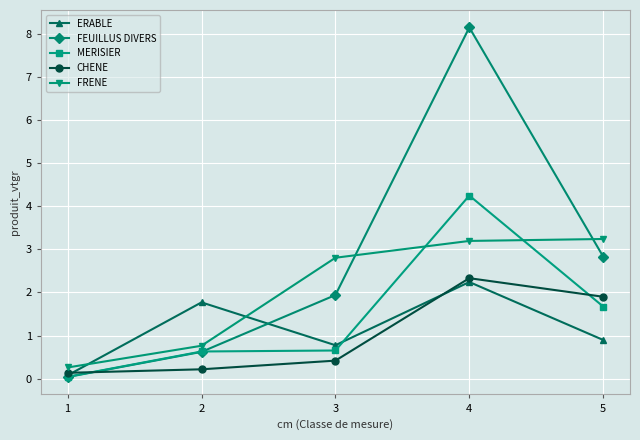

At which label does FRENE first exceed 2?

3